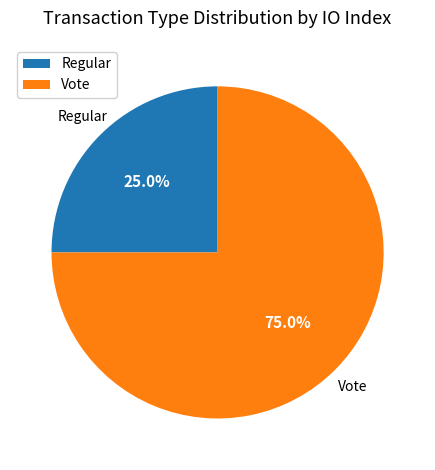

Approximately how many times larger is the value at Regular compared to Vote?

0.3